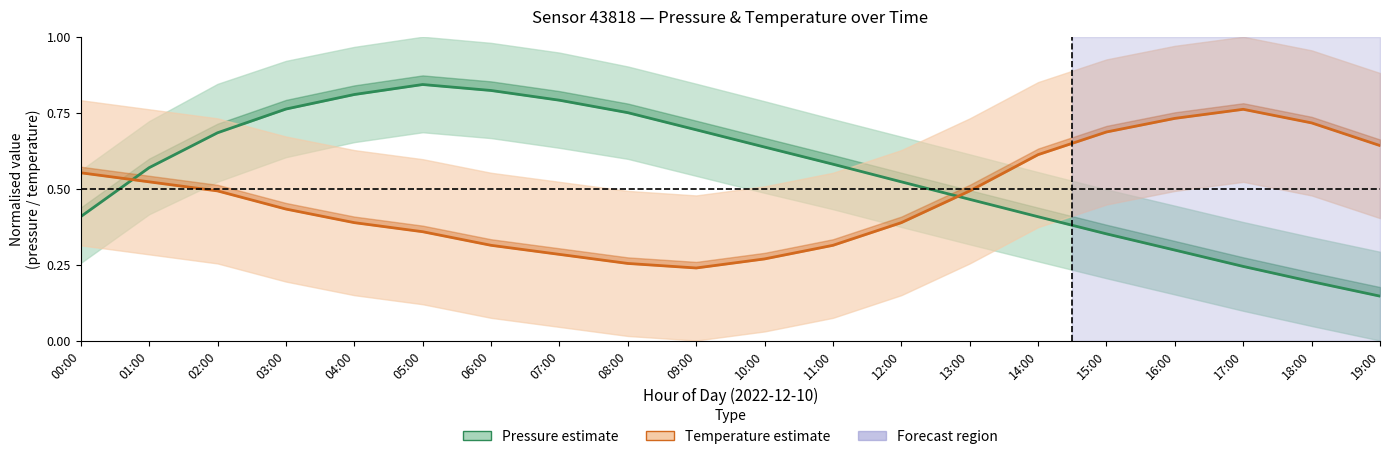

Rank the categories by Temperature estimate value from highest to lowest.

17:00, 16:00, 18:00, 15:00, 19:00, 14:00, 00:00, 01:00, 02:00, 13:00, 03:00, 04:00, 12:00, 05:00, 06:00, 11:00, 07:00, 10:00, 08:00, 09:00